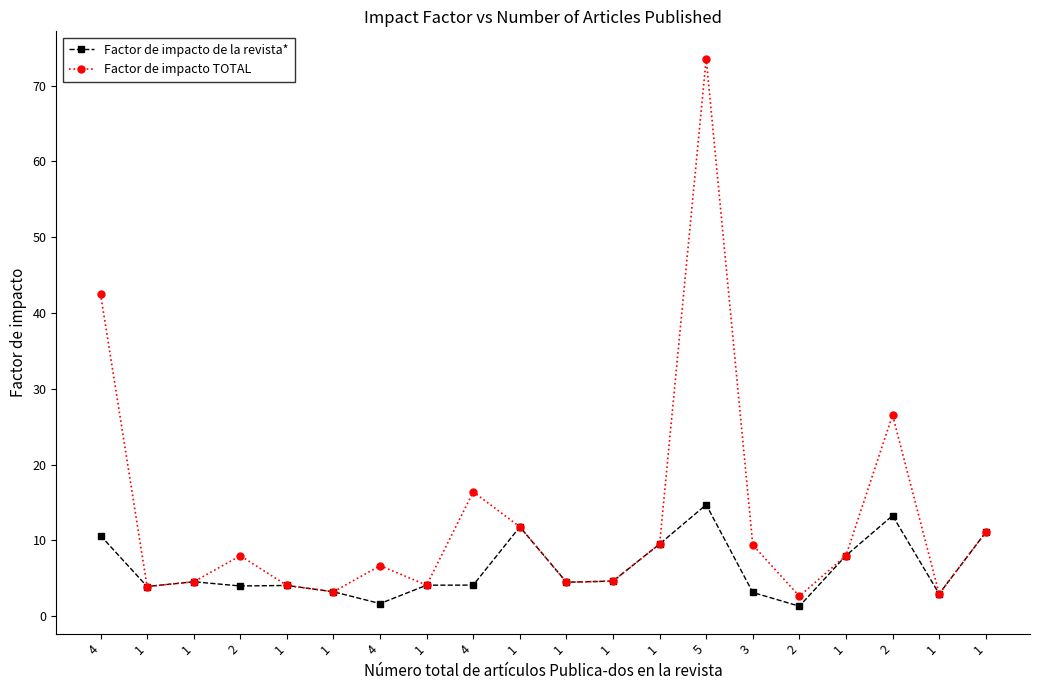

Reading right to left, extract all data points from this chart.

Factor de impacto de la revista*: 11.1	2.9	13.3	8.0	1.3	3.1	14.7	9.5	4.6	4.5	11.8	4.1	4.1	1.7	3.2	4.1	4.0	4.5	3.9	10.6
Factor de impacto TOTAL: 11.1	2.9	26.5	8.0	2.6	9.4	73.5	9.5	4.6	4.5	11.8	16.4	4.1	6.7	3.2	4.1	8.0	4.5	3.9	42.5